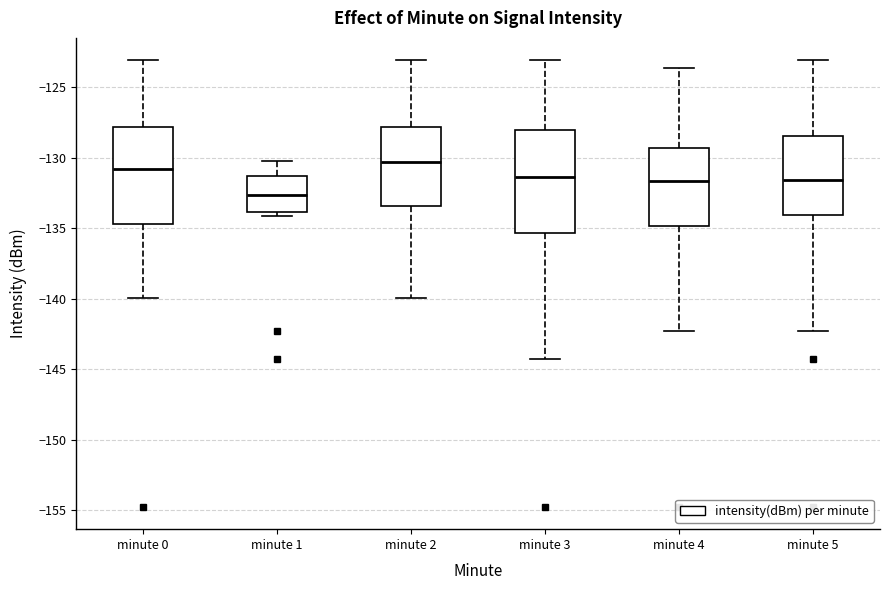

Reading left to right, transcribe this box plot: for each box, give where its median line is, the range the box spans, and where its two whiskers end, as read against the y-axis. The values are not printed on the chart, so give them approximately, as read against the axis.

minute 0: median -131.0, box -134.5 to -128.0, whiskers -140.0 to -123.0
minute 1: median -132.5, box -134.0 to -131.5, whiskers -134.0 (just below the box's lower edge) to -130.0
minute 2: median -130.5, box -133.5 to -128.0, whiskers -140.0 to -123.0
minute 3: median -131.5, box -135.5 to -128.0, whiskers -144.0 to -123.0
minute 4: median -131.5, box -135.0 to -129.5, whiskers -142.5 to -123.5
minute 5: median -131.5, box -134.0 to -128.5, whiskers -142.5 to -123.0